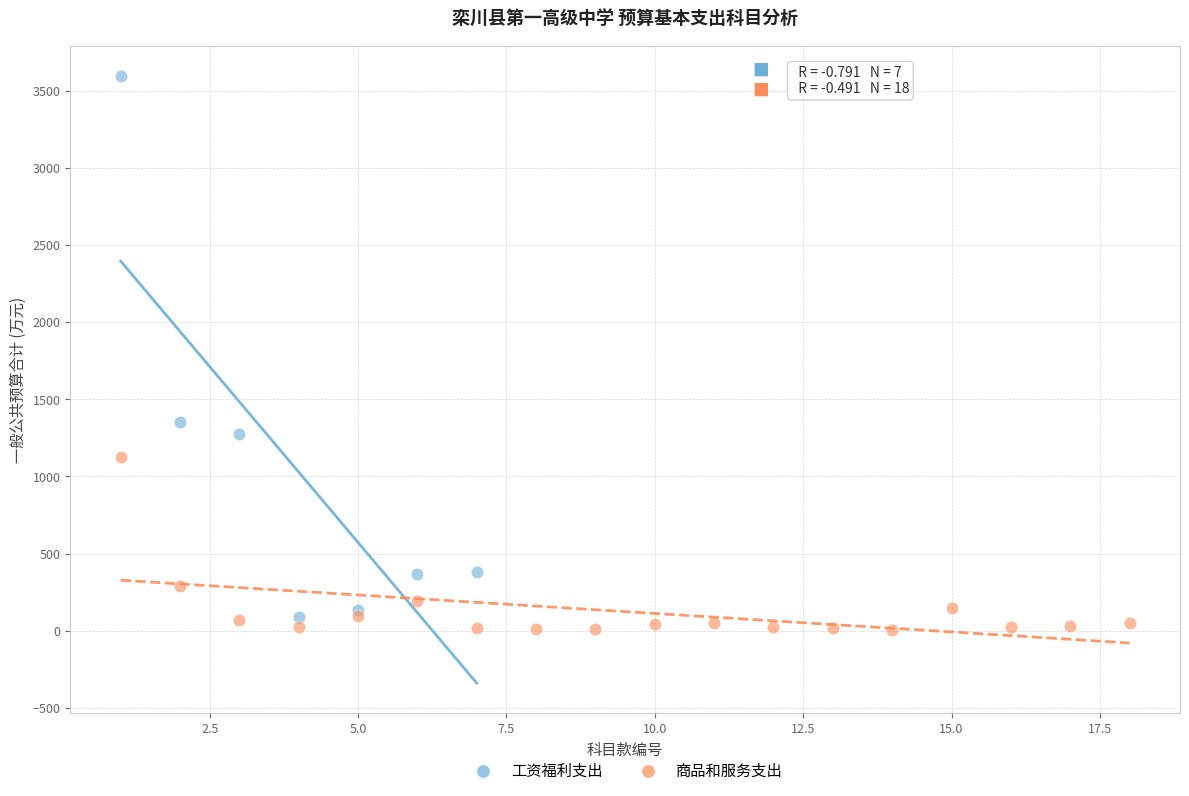

Which series has the largest Y range (max minus min)?

工资福利支出